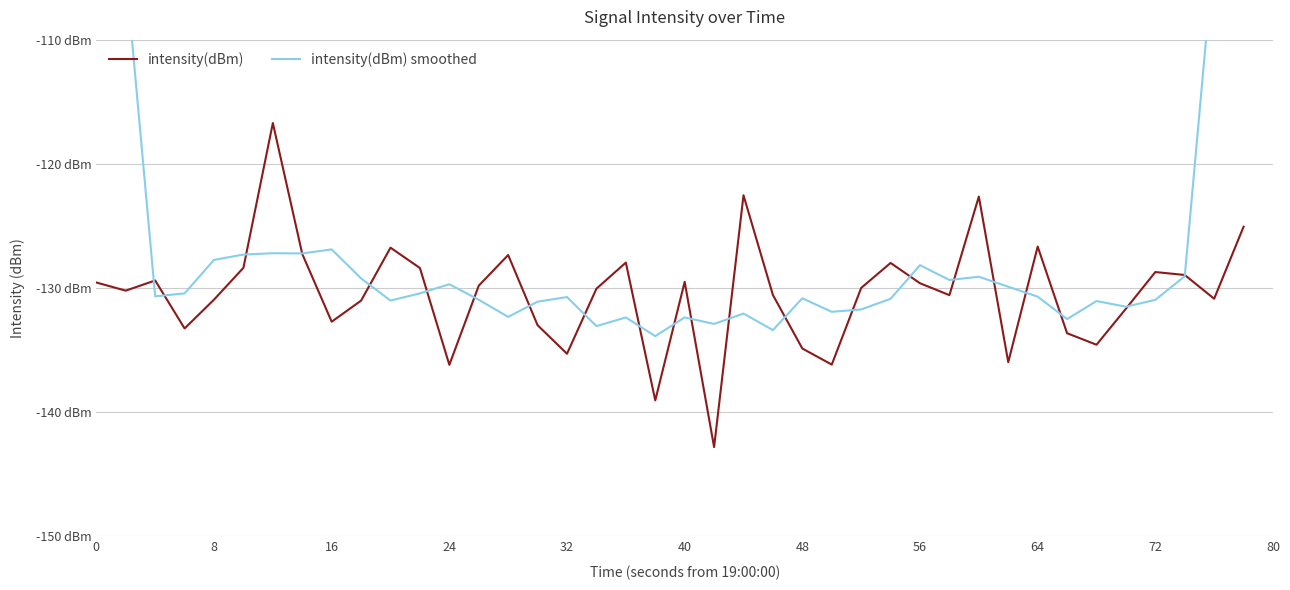

True or false: intensity(dBm) and intensity(dBm) smoothed intersect in this chart.

True